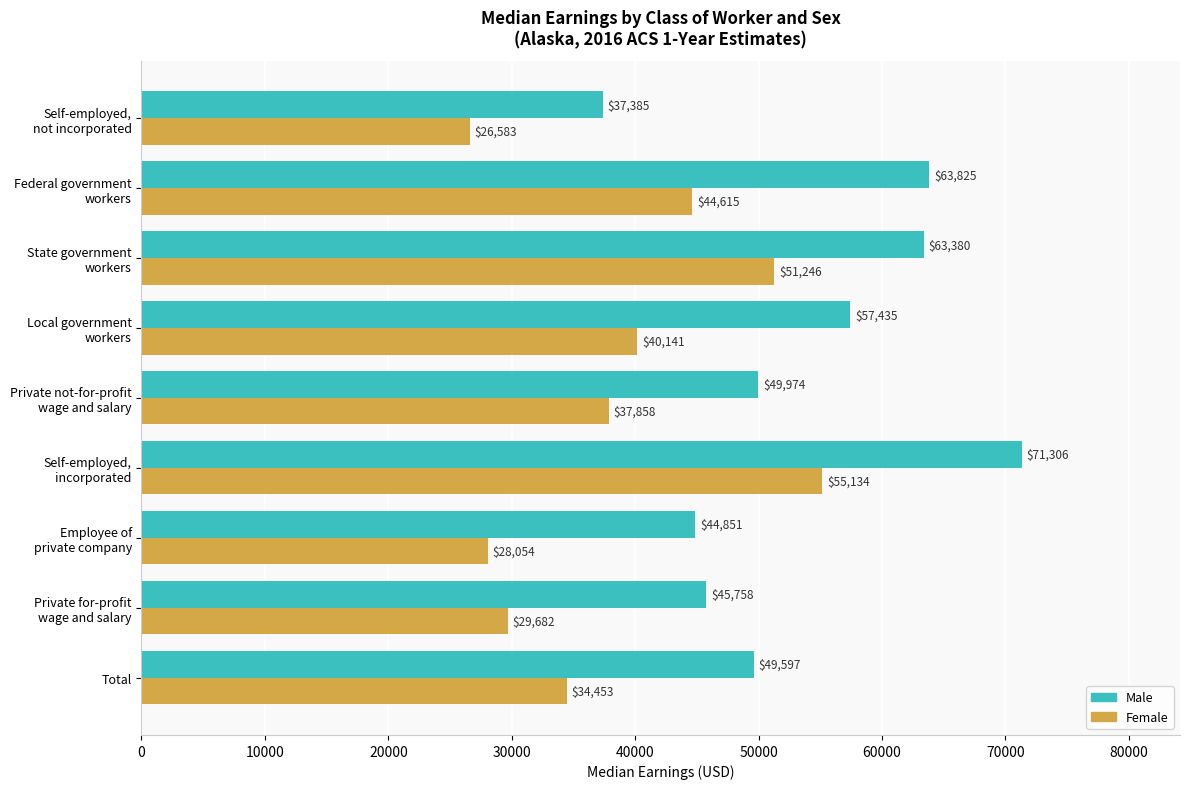

Which series has the widest spread of values?

Male